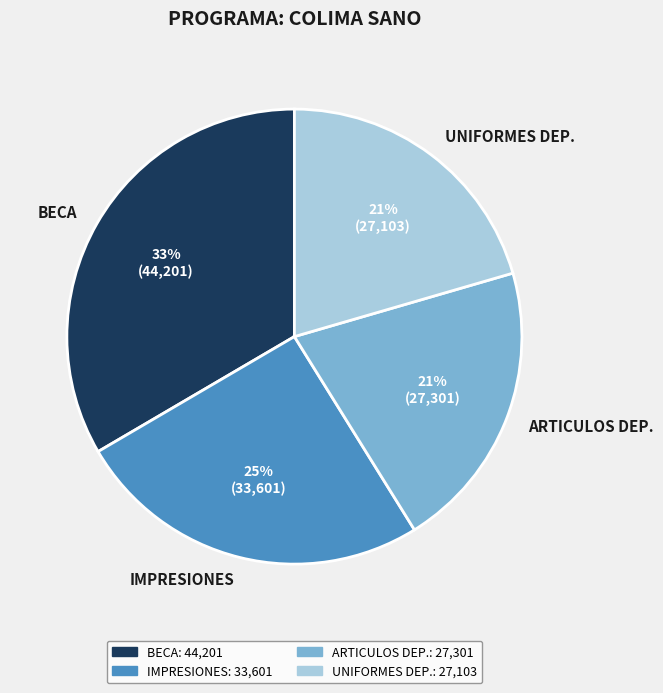

To the nearest percent, what percentage of the pie is BECA?

33%